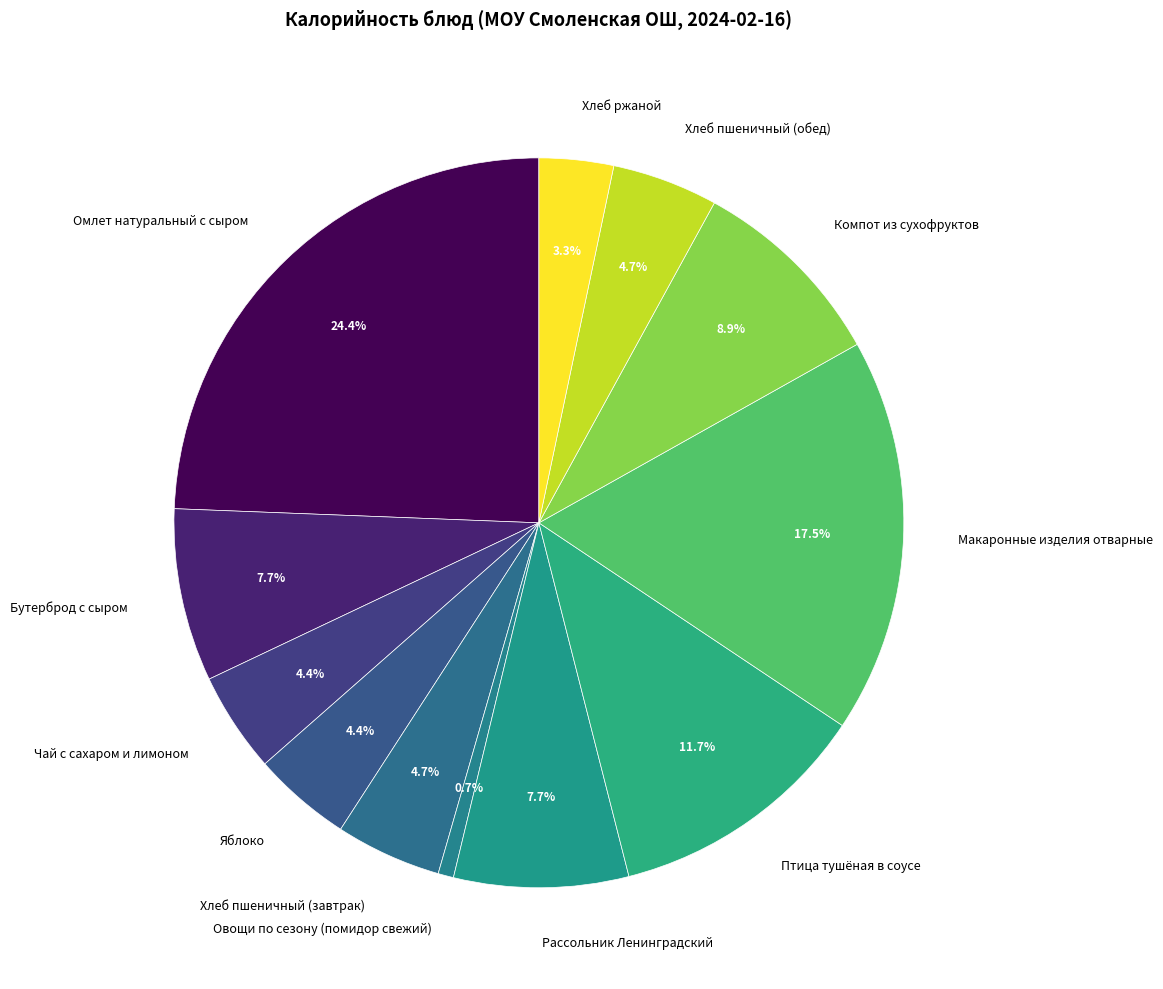

Which has a higher value, Макаронные изделия отварные or Птица тушёная в соусе?

Макаронные изделия отварные